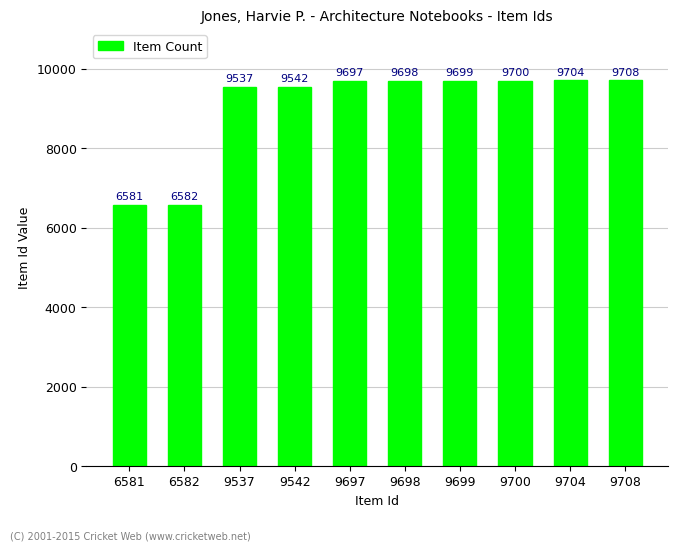

Reading left to right, what are all the values shown in this chart?

6581=6581	6582=6582	9537=9537	9542=9542	9697=9697	9698=9698	9699=9699	9700=9700	9704=9704	9708=9708